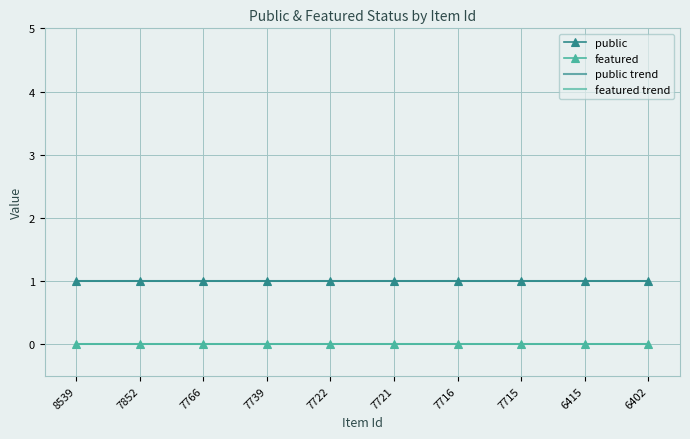

Where is public nearest to the value 1?

8539